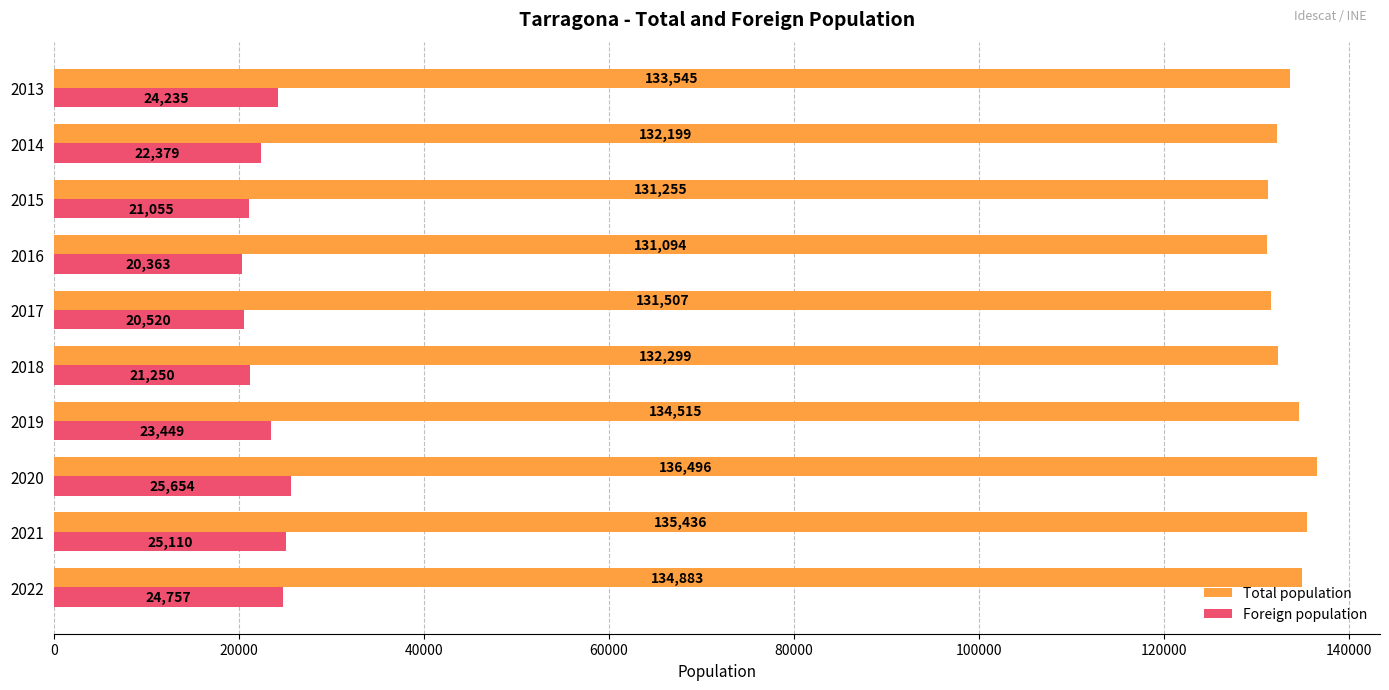

What value does the Foreign population series have at 2019?

23449